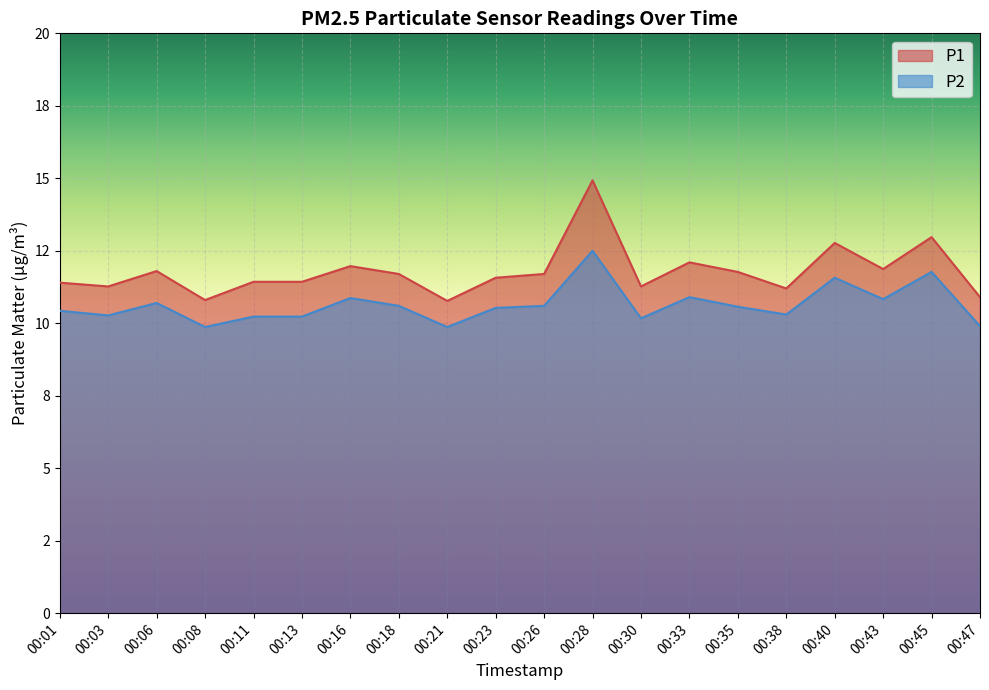

True or false: P2 and P1 intersect in this chart.

False